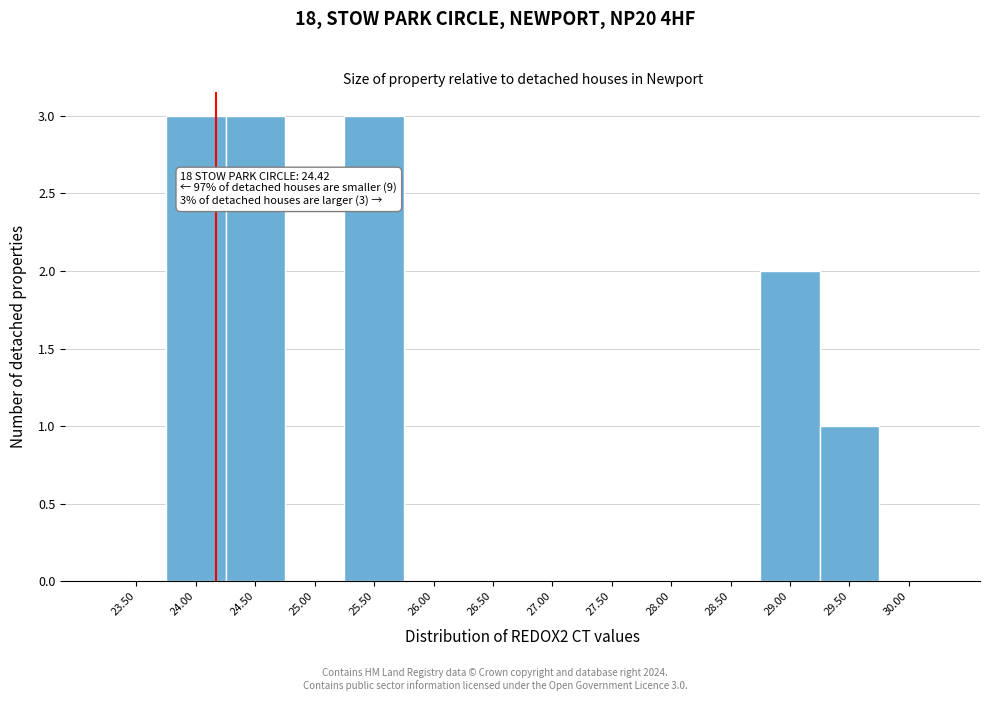

Reading right to left, list all the values displayed in this chart.

30.00=0	29.50=1	29.00=2	28.50=0	28.00=0	27.50=0	27.00=0	26.50=0	26.00=0	25.50=3	25.00=0	24.50=3	24.00=3	23.50=0